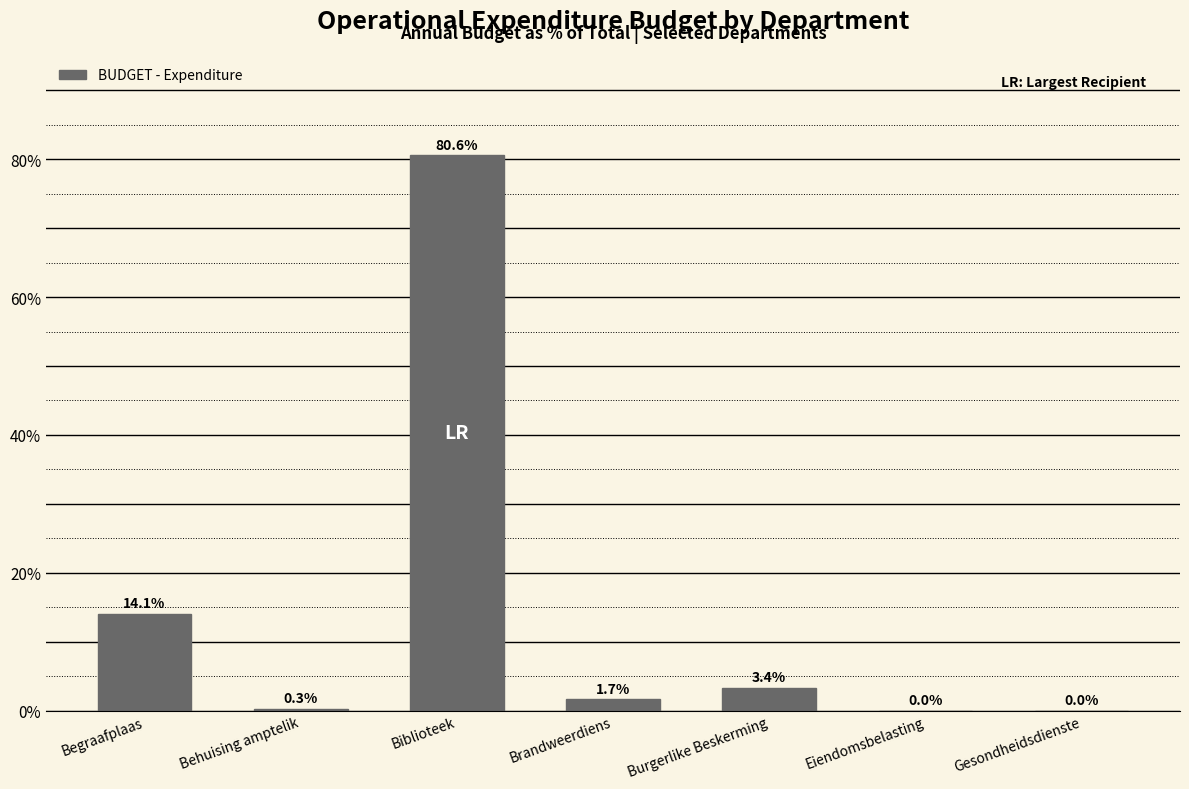

What is the sum of the values at Eiendomsbelasting and Brandweerdiens?

1.7